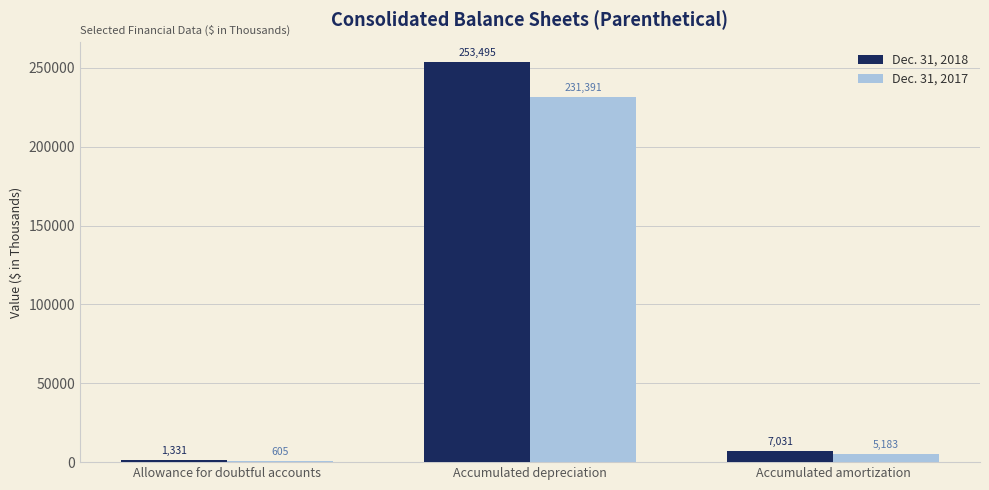

Which series changed the most between Allowance for doubtful accounts and Accumulated depreciation?

Dec. 31, 2018